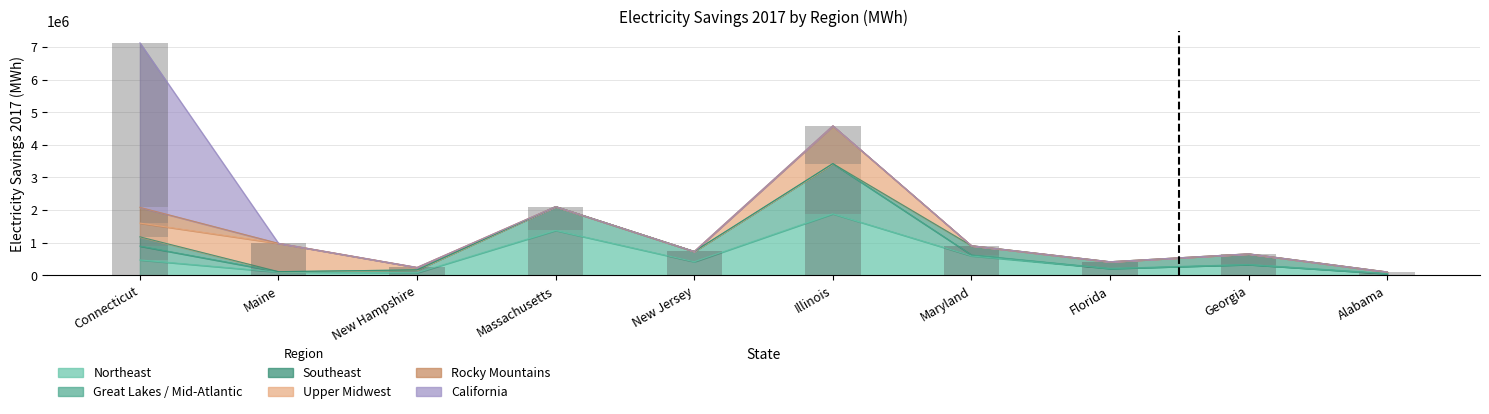

List the labels in order of Upper Midwest value, largest first.

Illinois, Maine, Connecticut, New Hampshire, Massachusetts, New Jersey, Maryland, Florida, Georgia, Alabama